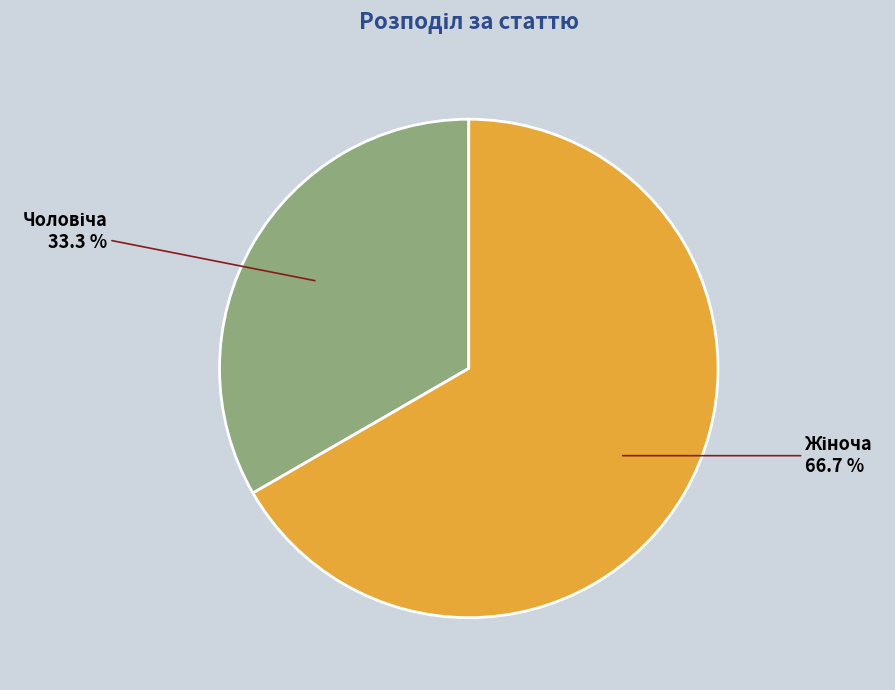

Does any single category account for the majority?

Yes